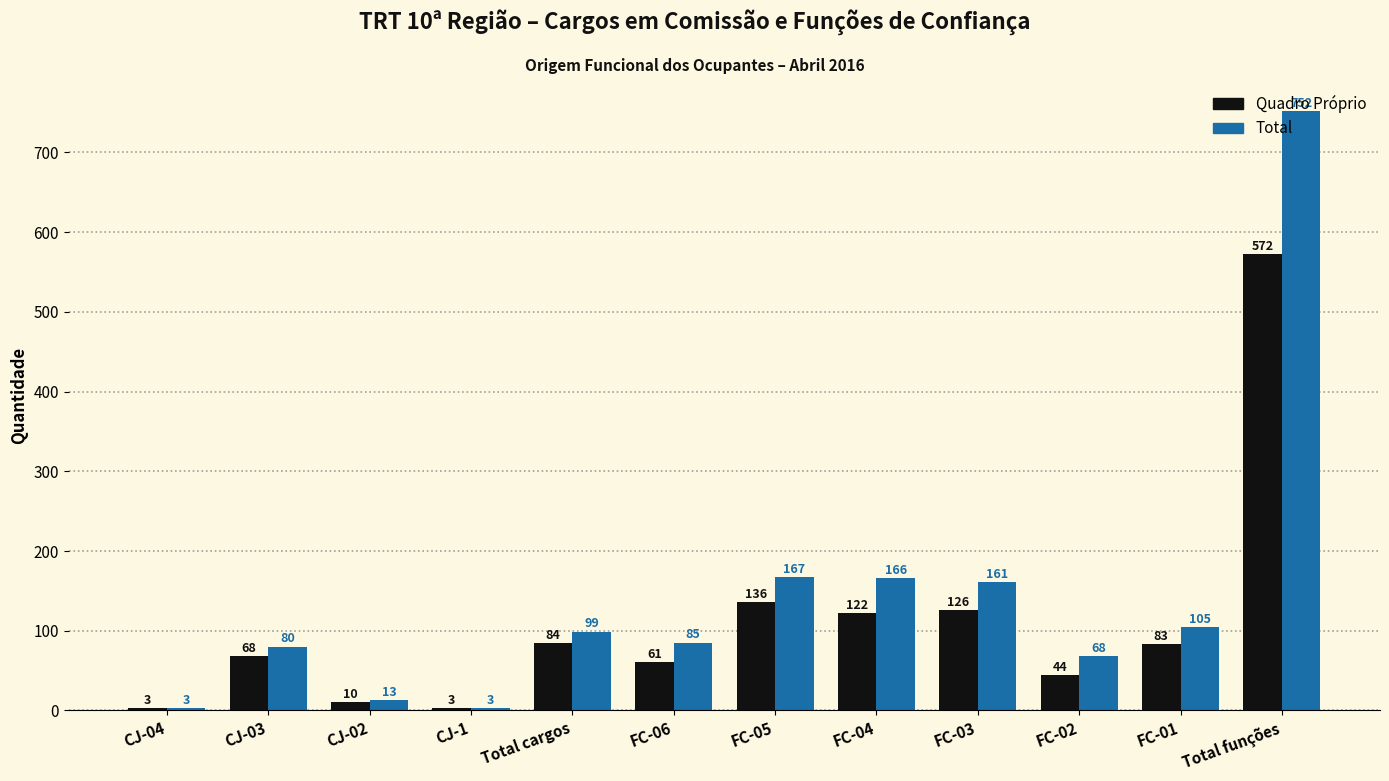

Rank the series by their maximum value, from highest to lowest.

Total, Quadro Próprio